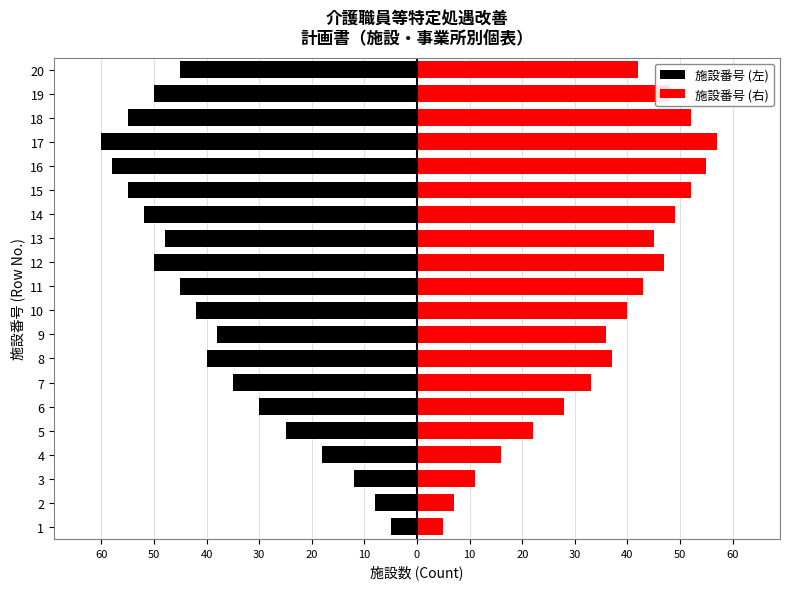

What are all the series names shown in the legend?

施設番号 (左), 施設番号 (右)